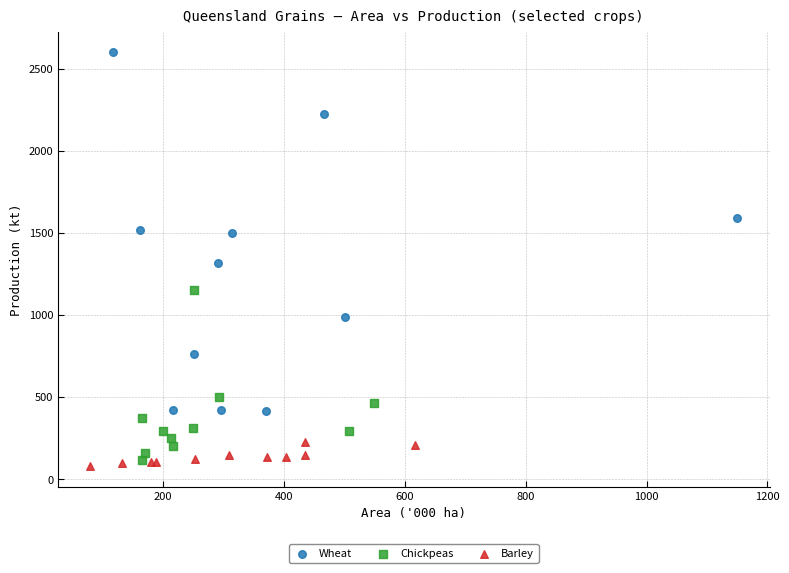

Which series reaches the maximum Y coordinate?

Wheat